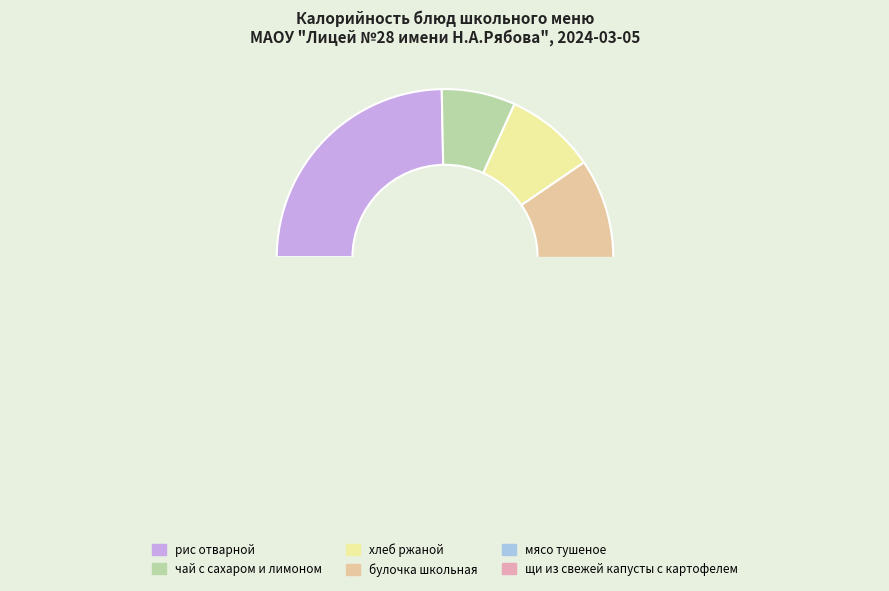

What percentage is the щи из свежей капусты с картофелем slice, to the nearest percent?

10%